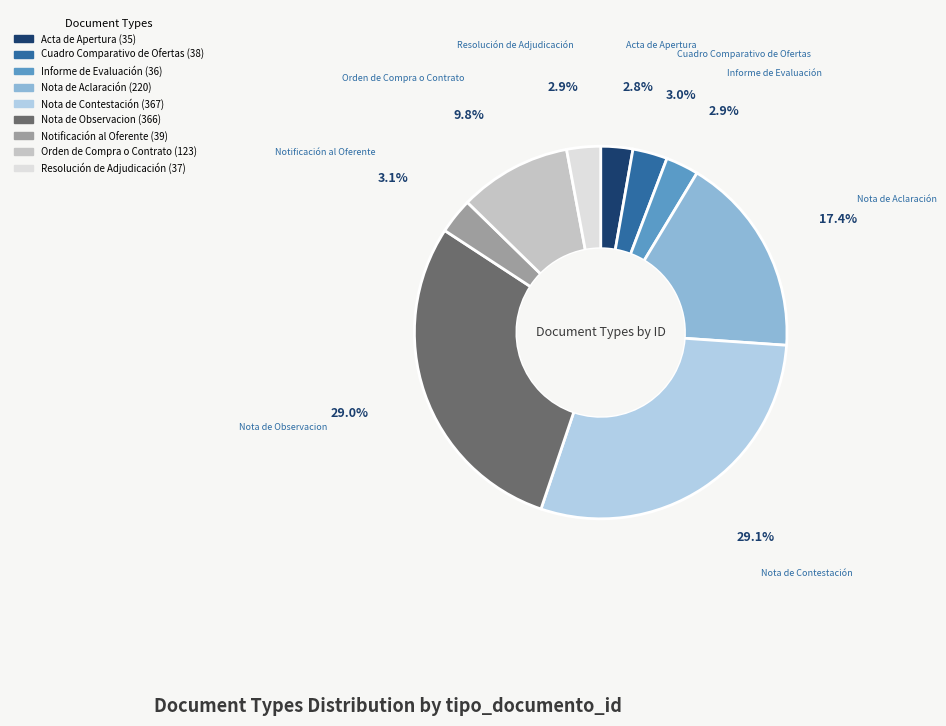

What percentage is the Nota de Observacion slice, to the nearest percent?

29%